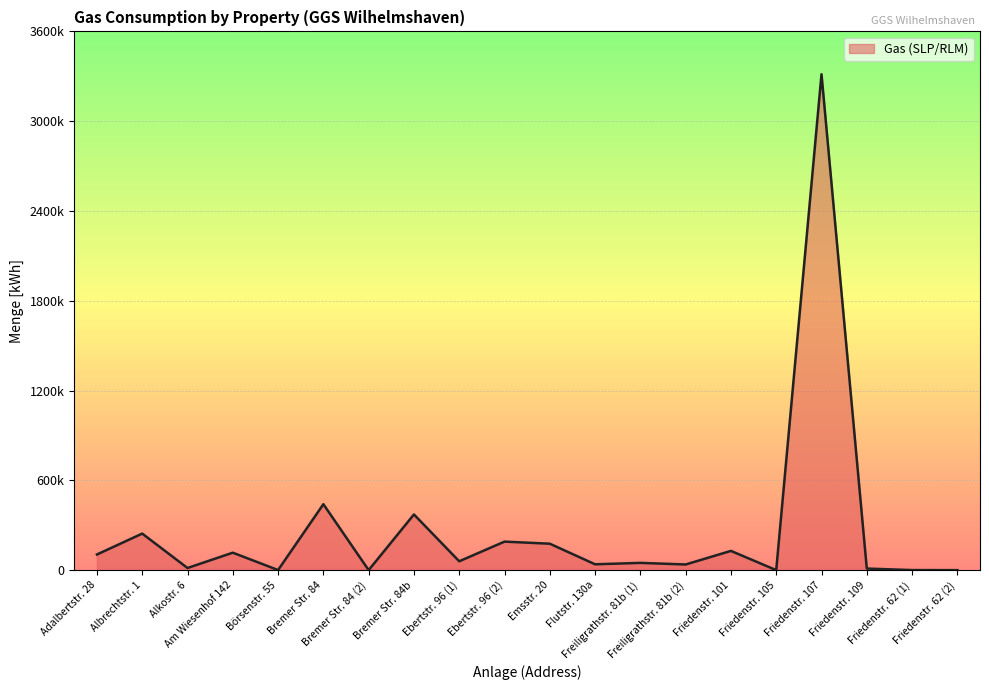

Is this an area chart (filled region under the line)?

Yes